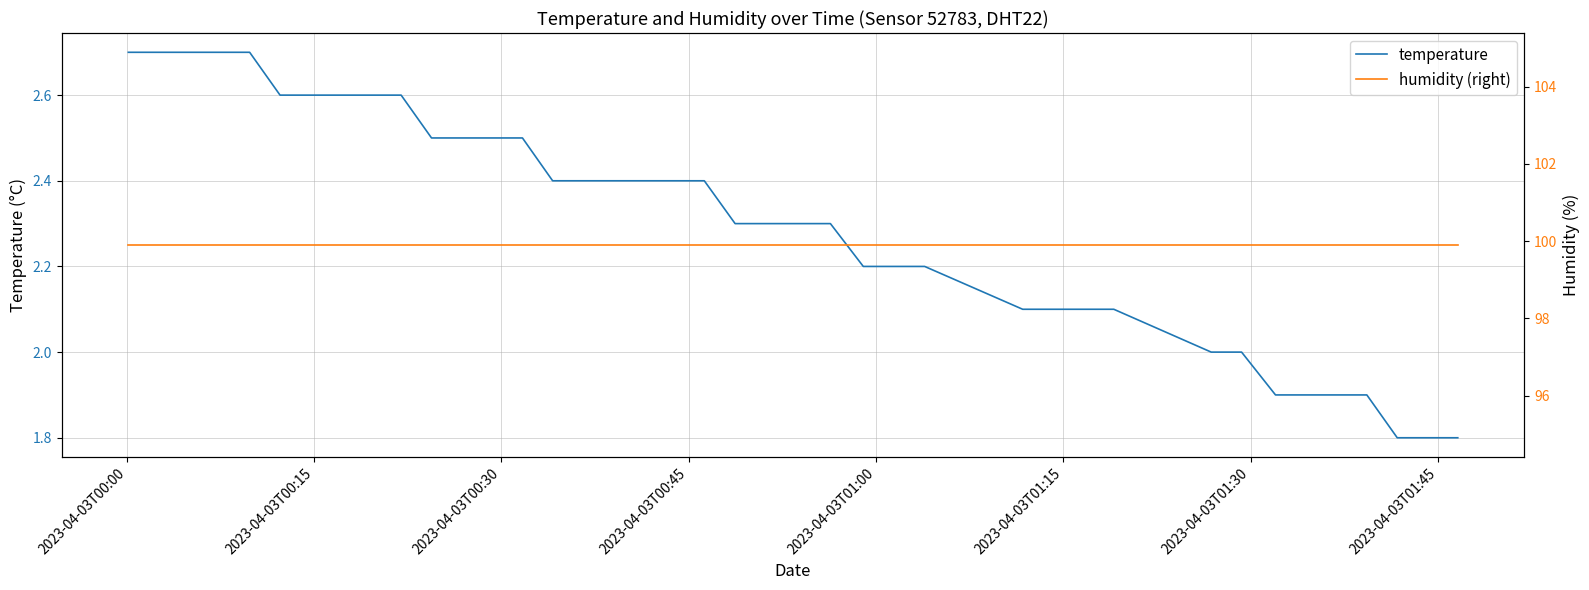

Does the chart display data point markers on the line(s)?

No